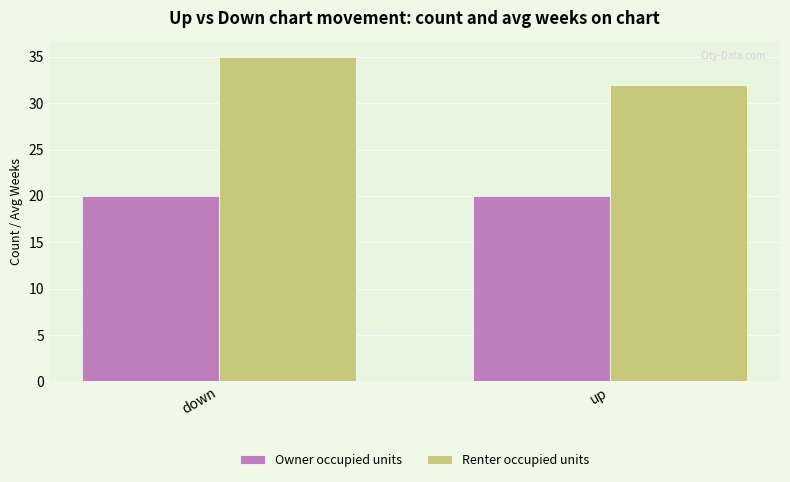

At how many categories does at least one series exceed 20?

2